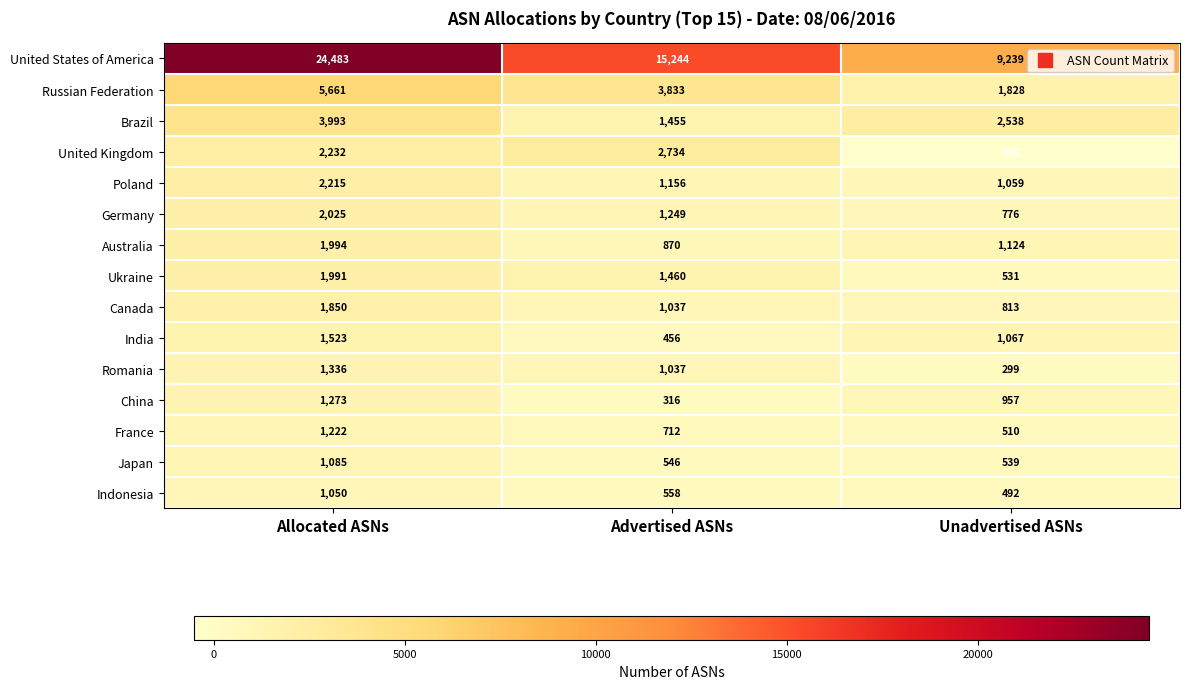

At which category does the chart reach its minimum across all series?

Unadvertised ASNs